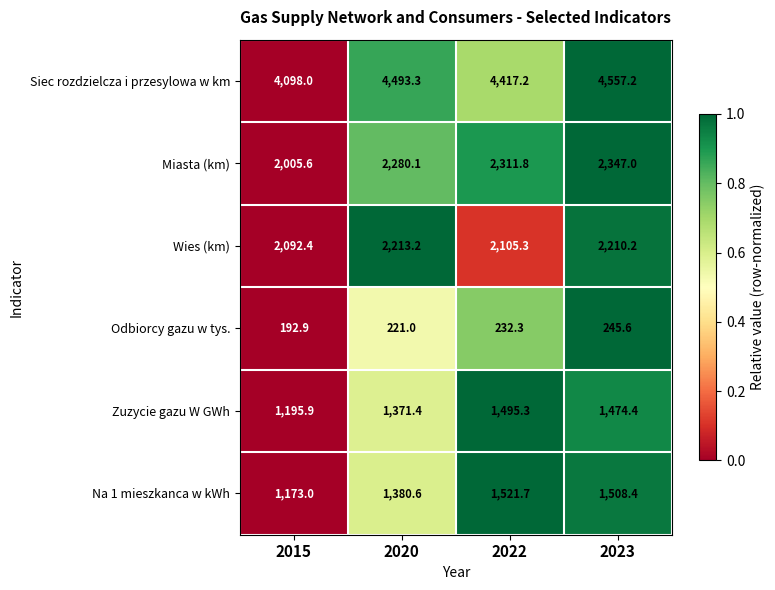

How many distinct data groups are displayed?

6